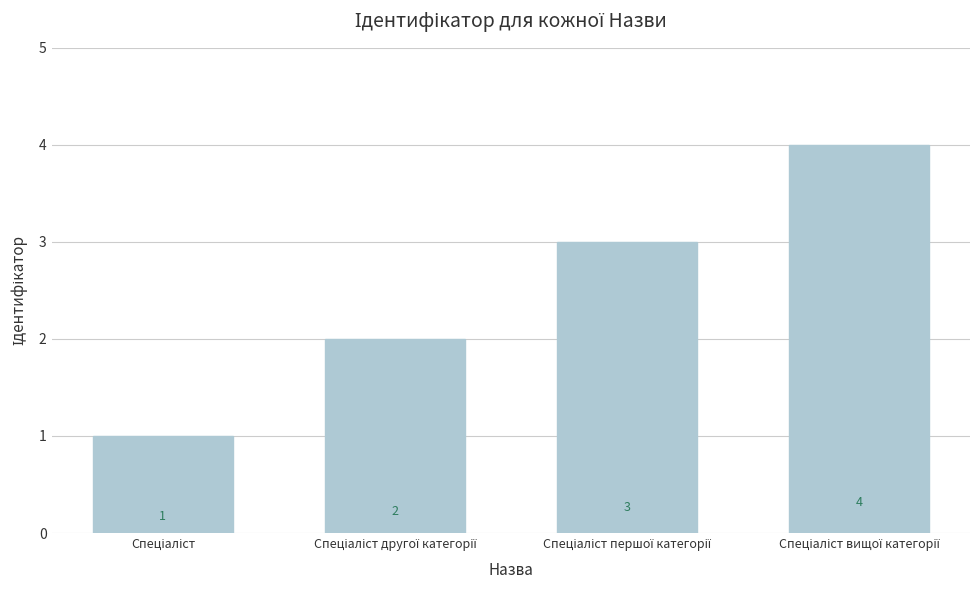

What is the sum of all values?

10